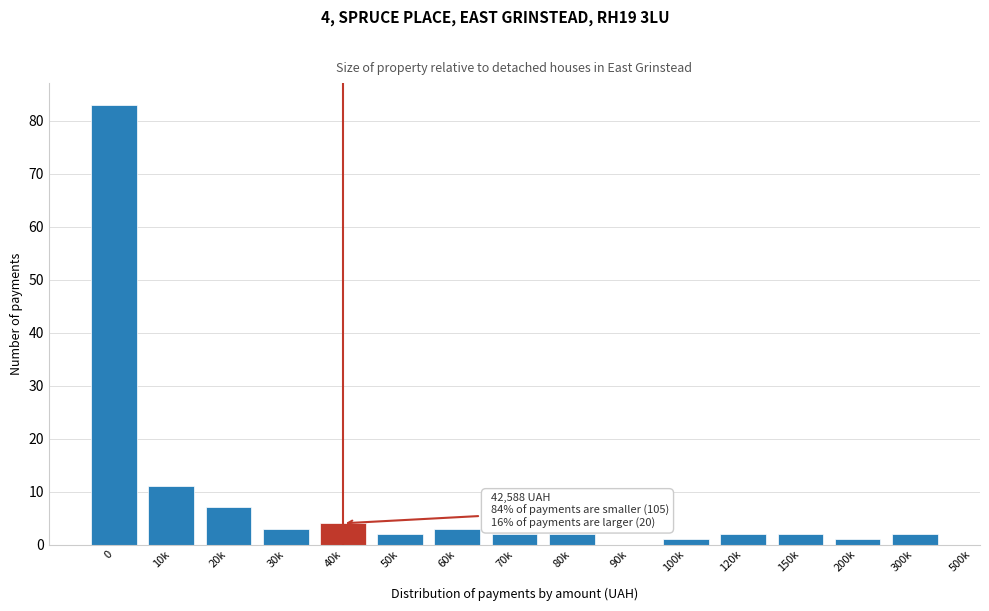

Reading left to right, list all the values displayed in this chart.

0=83	10k=11	20k=7	30k=3	40k=4	50k=2	60k=3	70k=2	80k=2	90k=0	100k=1	120k=2	150k=2	200k=1	300k=2